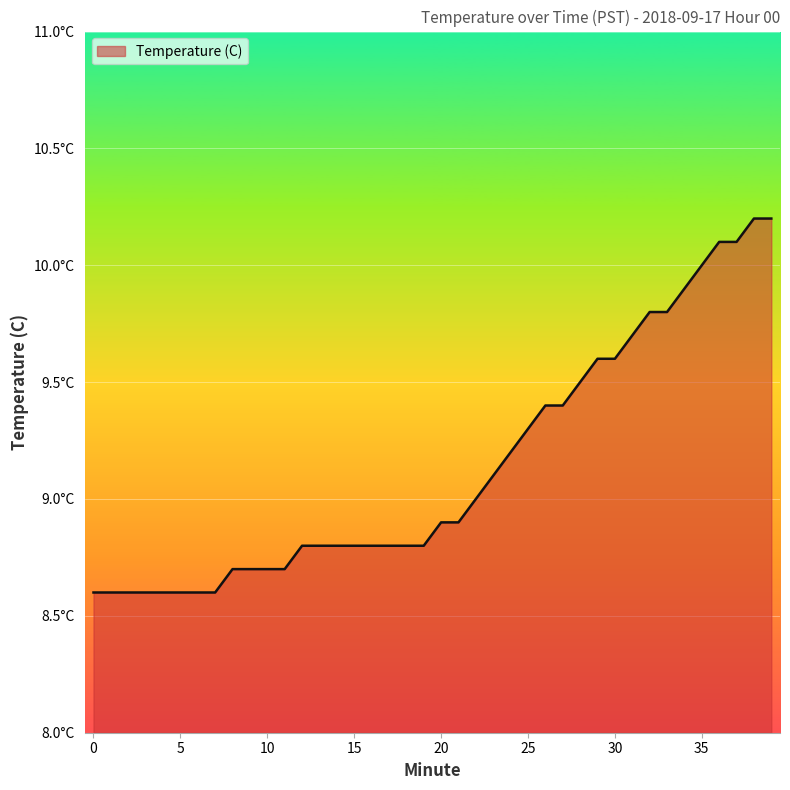

Does the chart have visible grid lines?

Yes